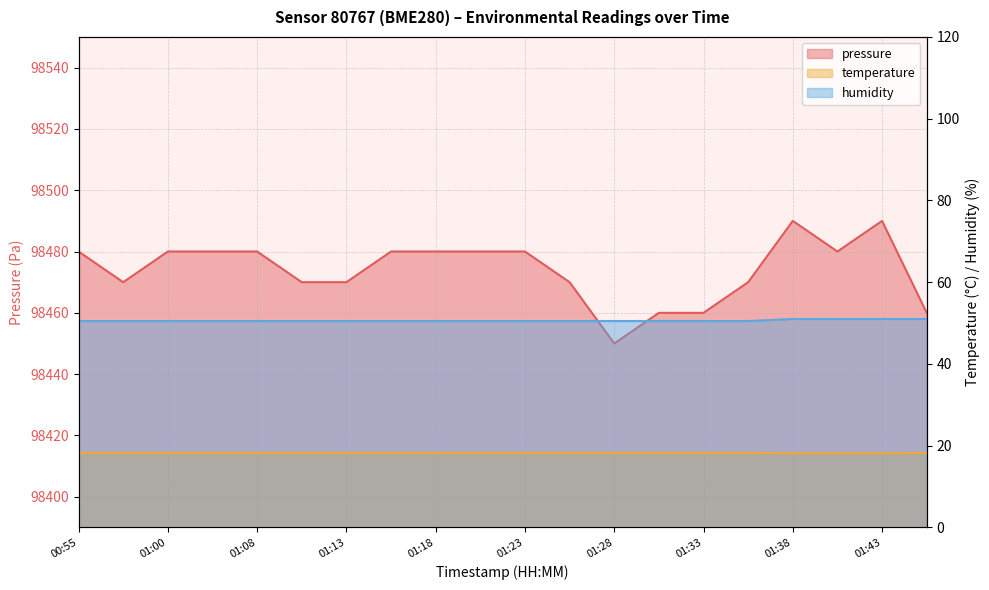

Between 01:16 and 01:18, which is larger?

01:16